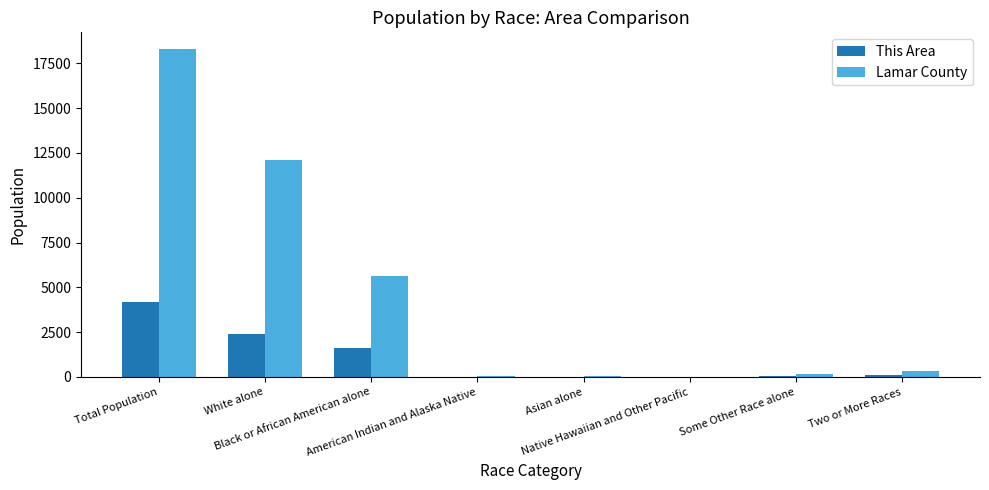

What is the sum of all Lamar County values?

36634